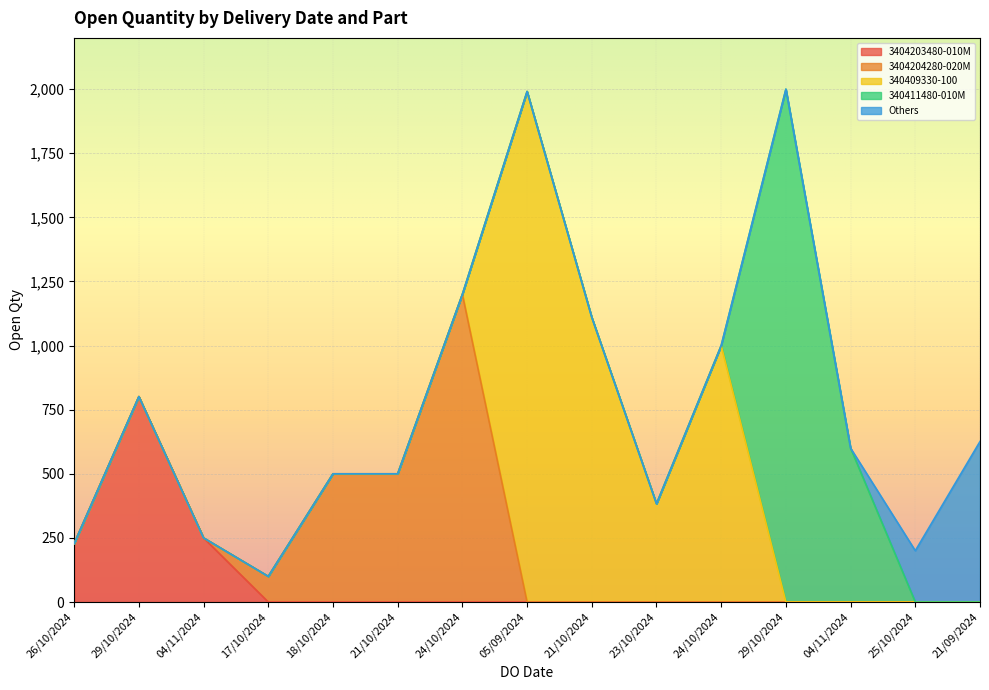

List the labels in order of value, smallest first.

17/10/2024, 25/10/2024, 26/10/2024, 04/11/2024, 23/10/2024, 18/10/2024, 21/10/2024, 04/11/2024, 21/09/2024, 29/10/2024, 24/10/2024, 21/10/2024, 24/10/2024, 05/09/2024, 29/10/2024